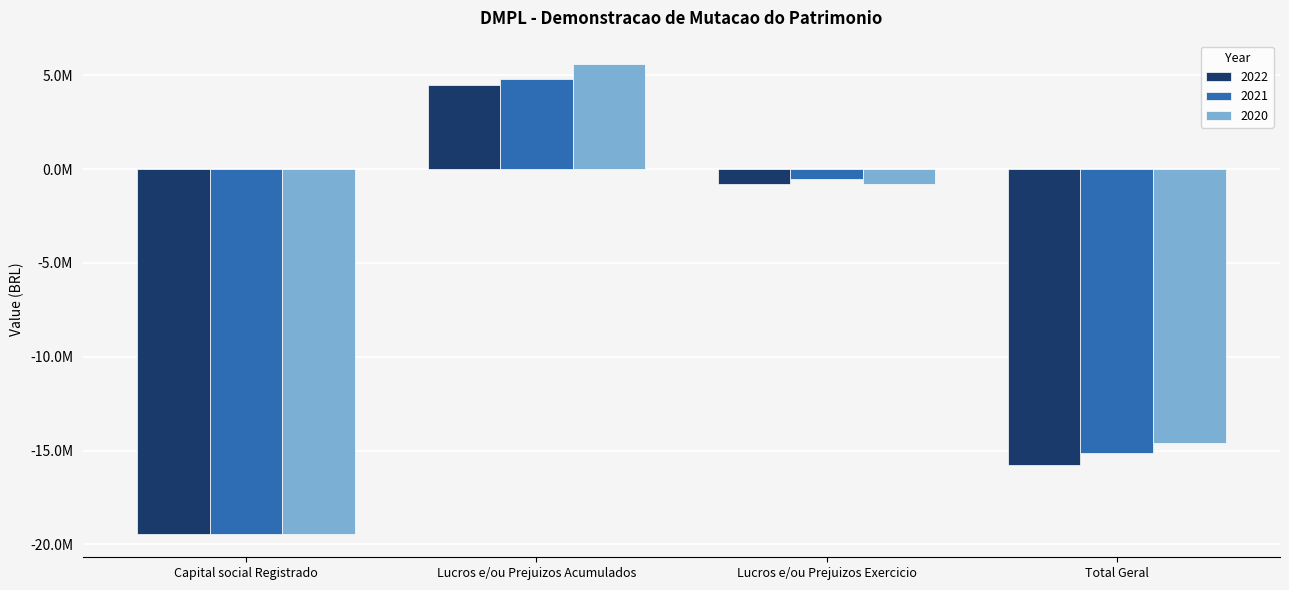

What are all the series names shown in the legend?

2022, 2021, 2020